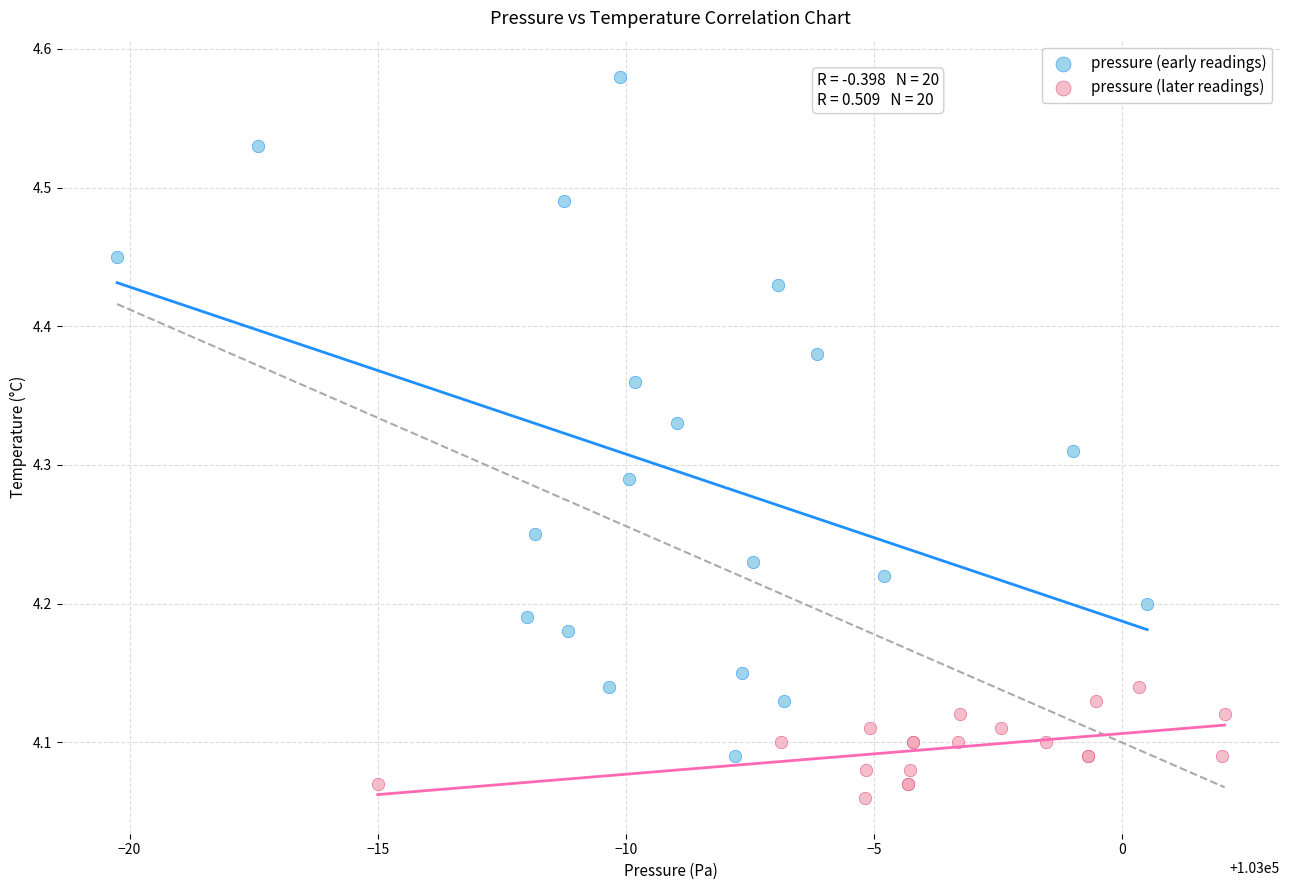

Which series contains the highest Y value?

pressure (early readings)